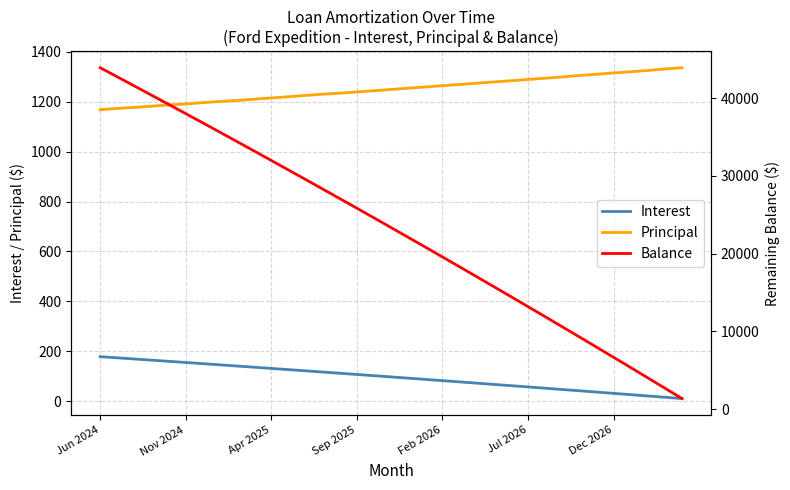

Does the chart have visible grid lines?

Yes